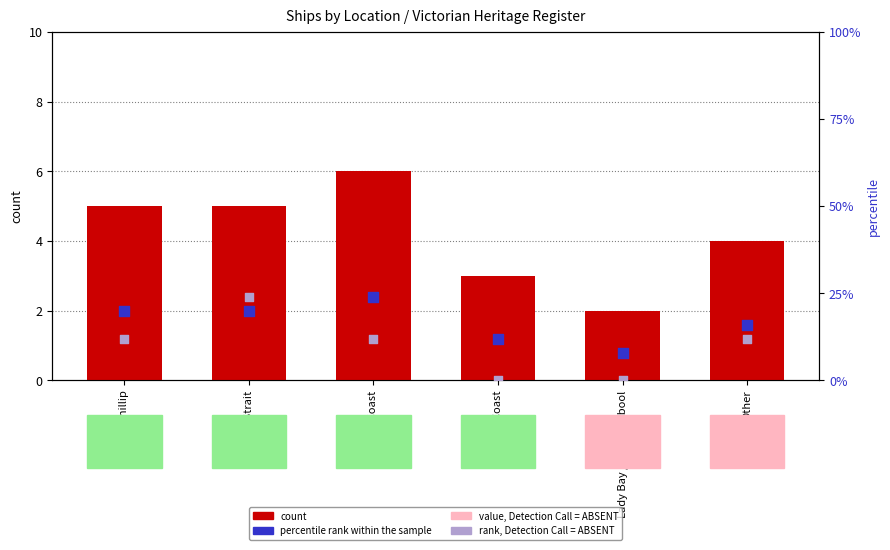

Which series has the largest Y range (max minus min)?

rank, Detection Call = ABSENT